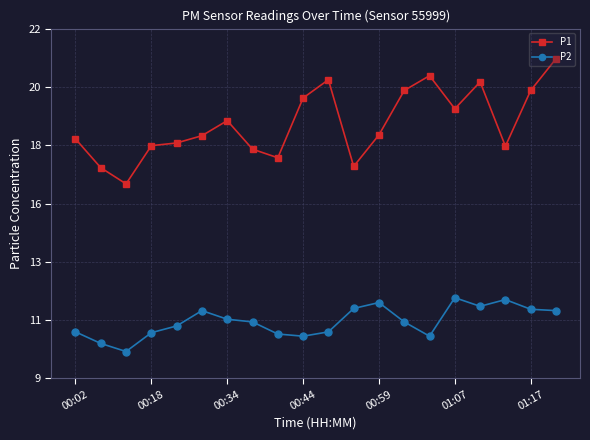

What are all the series names shown in the legend?

P1, P2